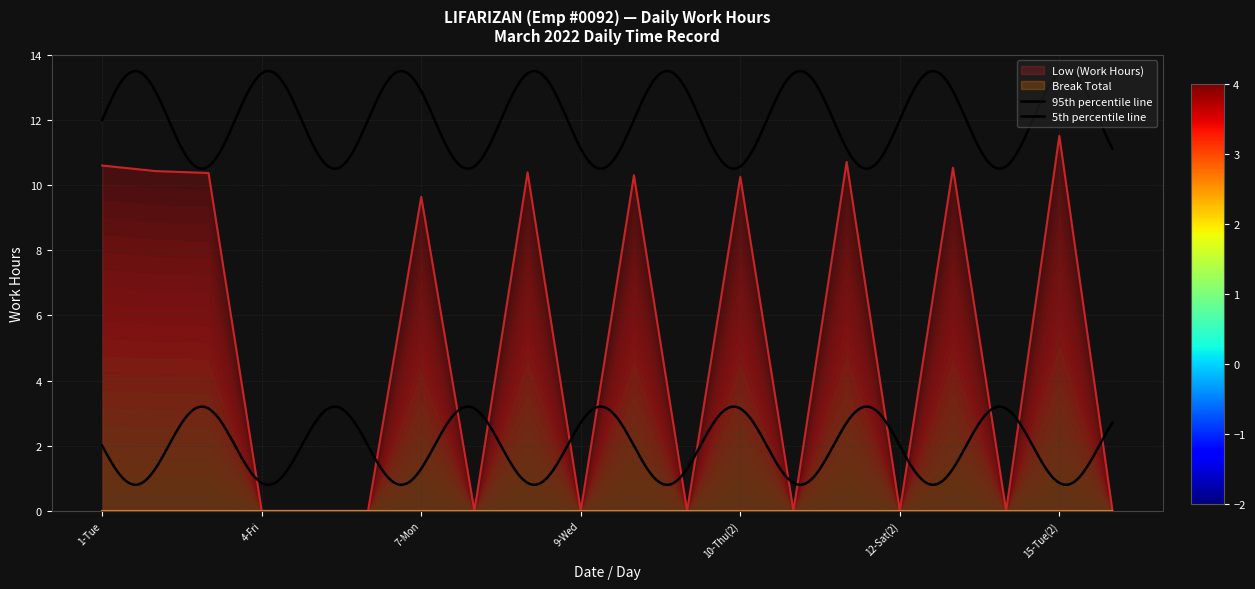

Rank the categories by value from lowest to highest.

4-Fri, 5-Sat, 6-Sun, 8-Tue, 9-Wed, 10-Thu, 11-Fri, 12-Sat(2), 15-Tue, 16-Wed, 7-Mon, 10-Thu(2), 9-Wed(2), 3-Thu, 8-Tue(2), 2-Wed, 14-Mon, 1-Tue, 12-Sat, 15-Tue(2)